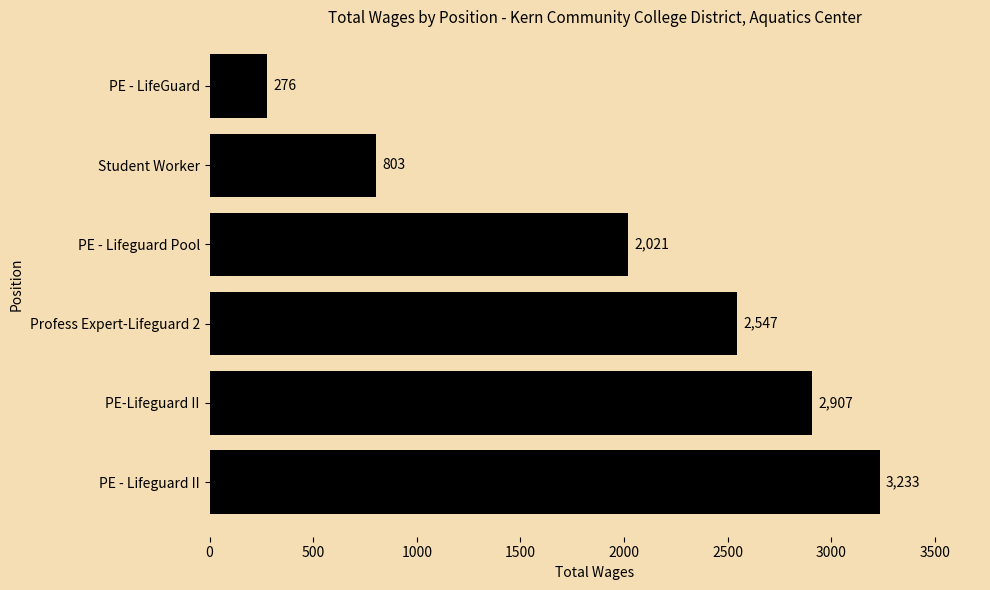

True or false: the data shows 489 at PE - LifeGuard.

False